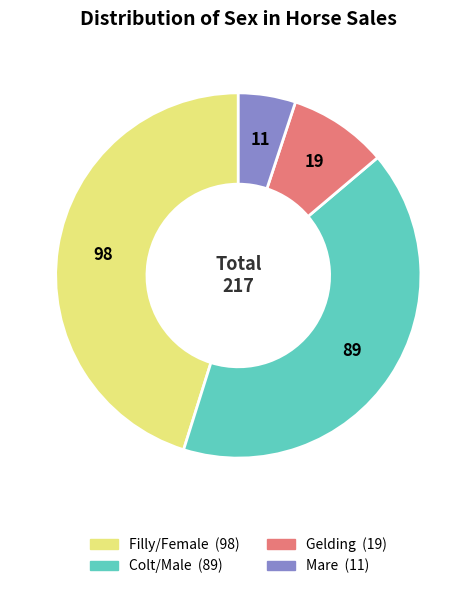

Is there any slice that represents more than half of the pie?

No